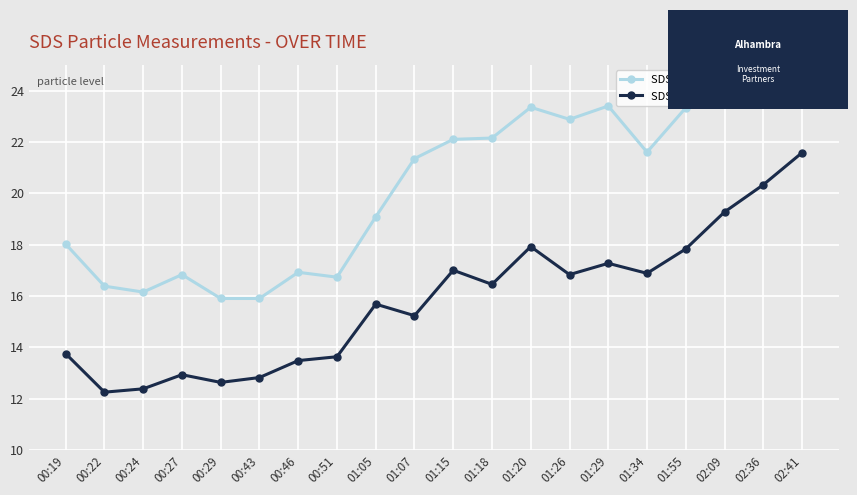

What position from the left is 00:51?

8